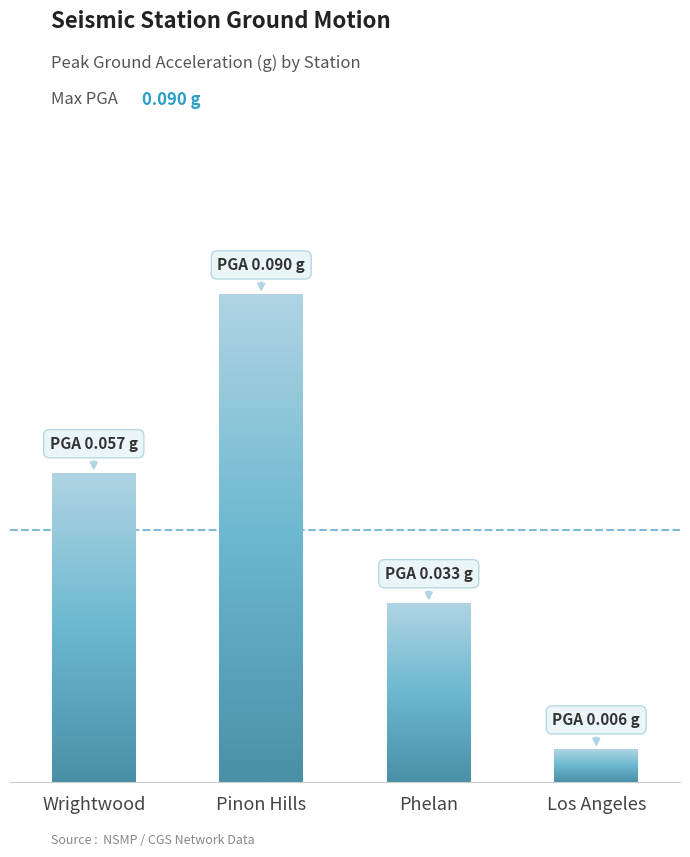

The value at Pinon Hills is 0.2. True or false?

False